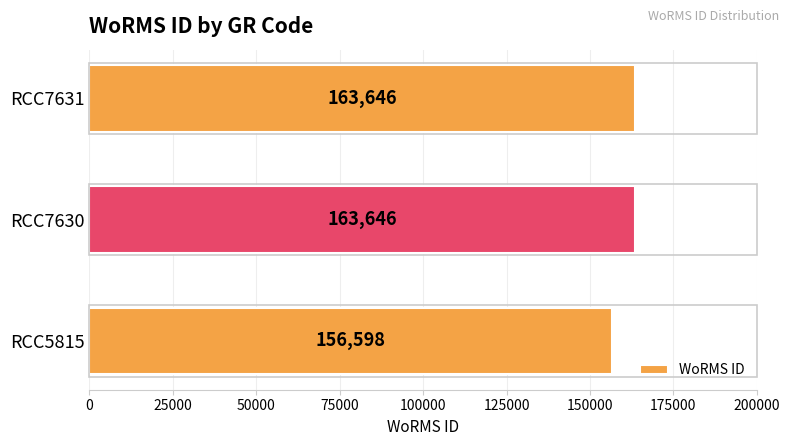

How many values are between 156598 and 163646?

3